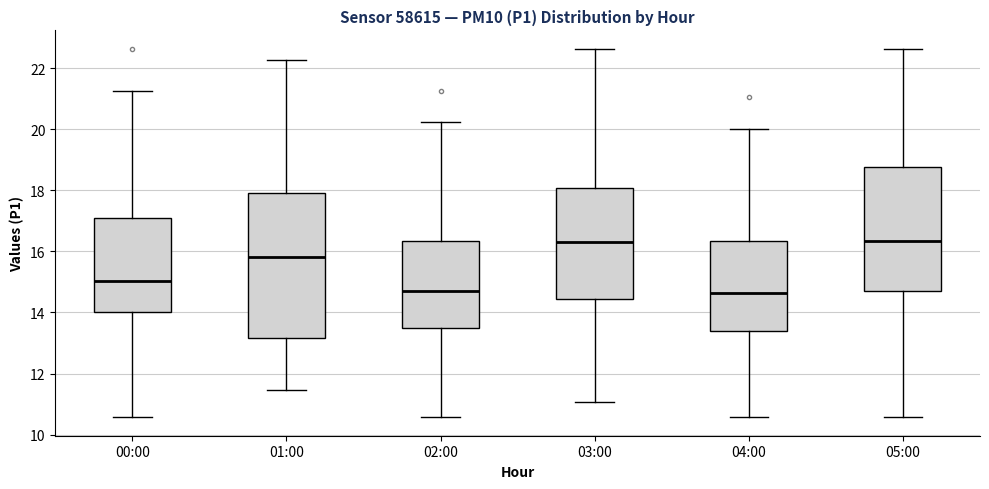

Reading left to right, read every box against the y-axis: the position of its median line, the range the box covers, and the ends of its whiskers. The values are not printed on the chart, so give them approximately, as read against the axis.

00:00: median 15.0, box 14.0 to 17.2, whiskers 10.6 to 21.2
01:00: median 15.8, box 13.2 to 18.0, whiskers 11.4 to 22.2
02:00: median 14.8, box 13.4 to 16.4, whiskers 10.6 to 20.2
03:00: median 16.4, box 14.4 to 18.0, whiskers 11.0 to 22.6
04:00: median 14.6, box 13.4 to 16.4, whiskers 10.6 to 20.0
05:00: median 16.4, box 14.8 to 18.8, whiskers 10.6 to 22.6